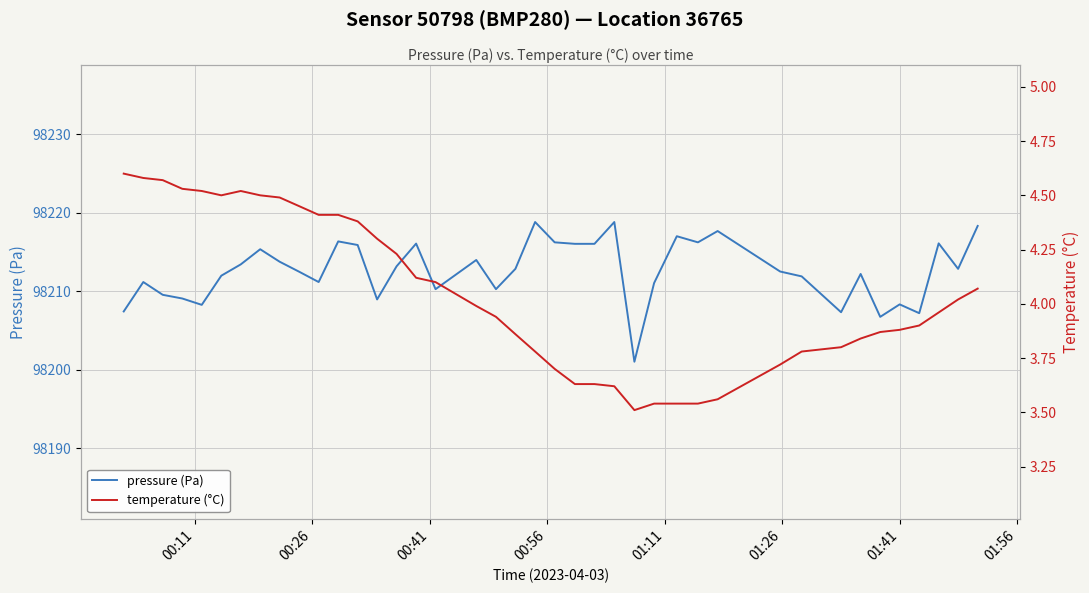

What is the highest value of the pressure (Pa) series?

98218.8